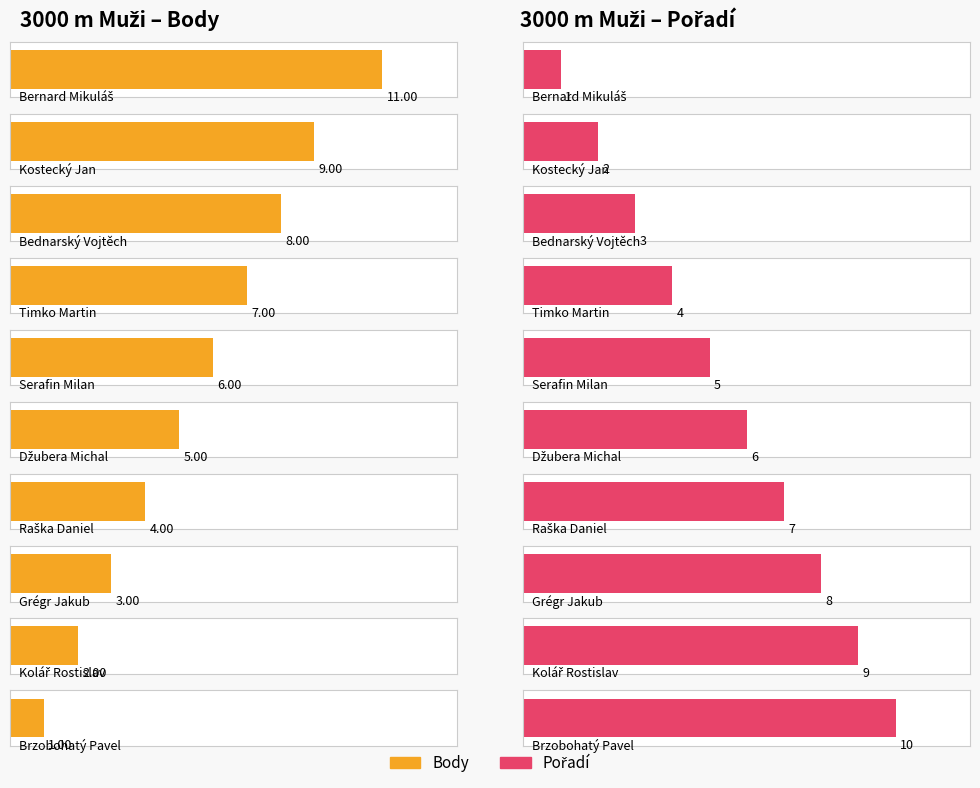

Reading right to left, list all the values displayed in this chart.

Body: 1	2	3	4	5	6	7	8	9	11
Pořadí: 10	9	8	7	6	5	4	3	2	1